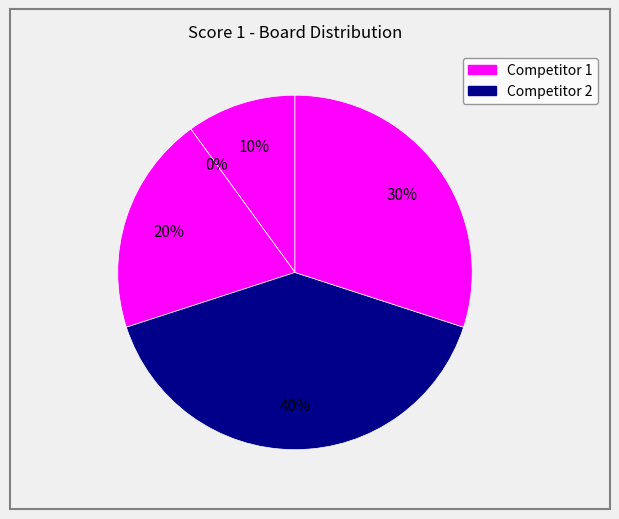

What is the ratio of the value at Board 5 to the value at Board 1?

3.0